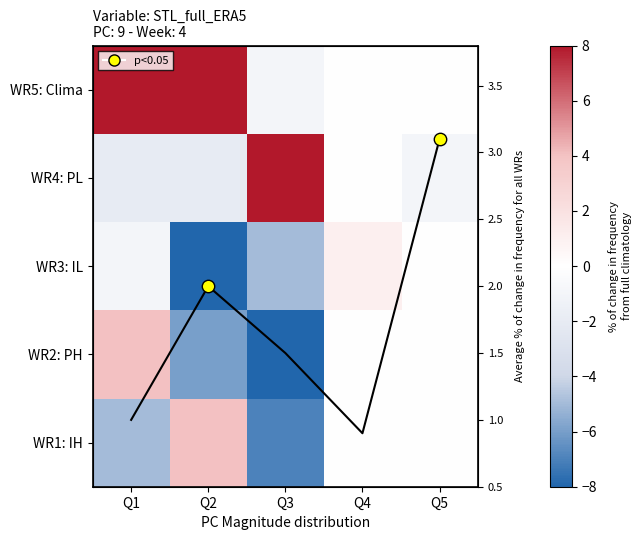

Where is WR5: Clima nearest to the value 9?

Q2